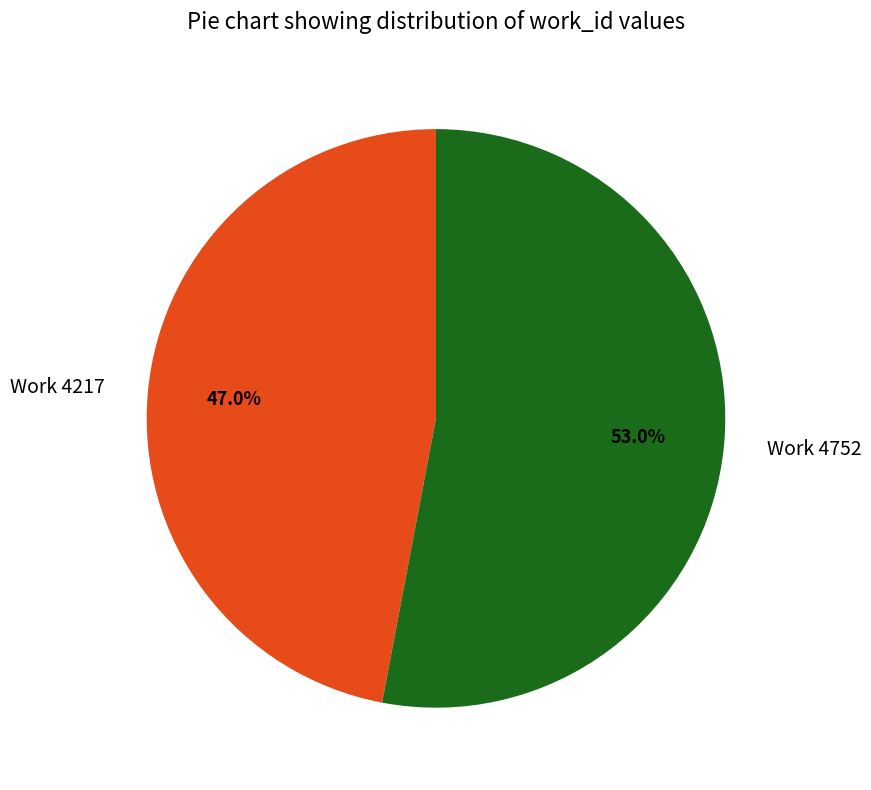

Is Work 4752 the majority of the pie?

Yes